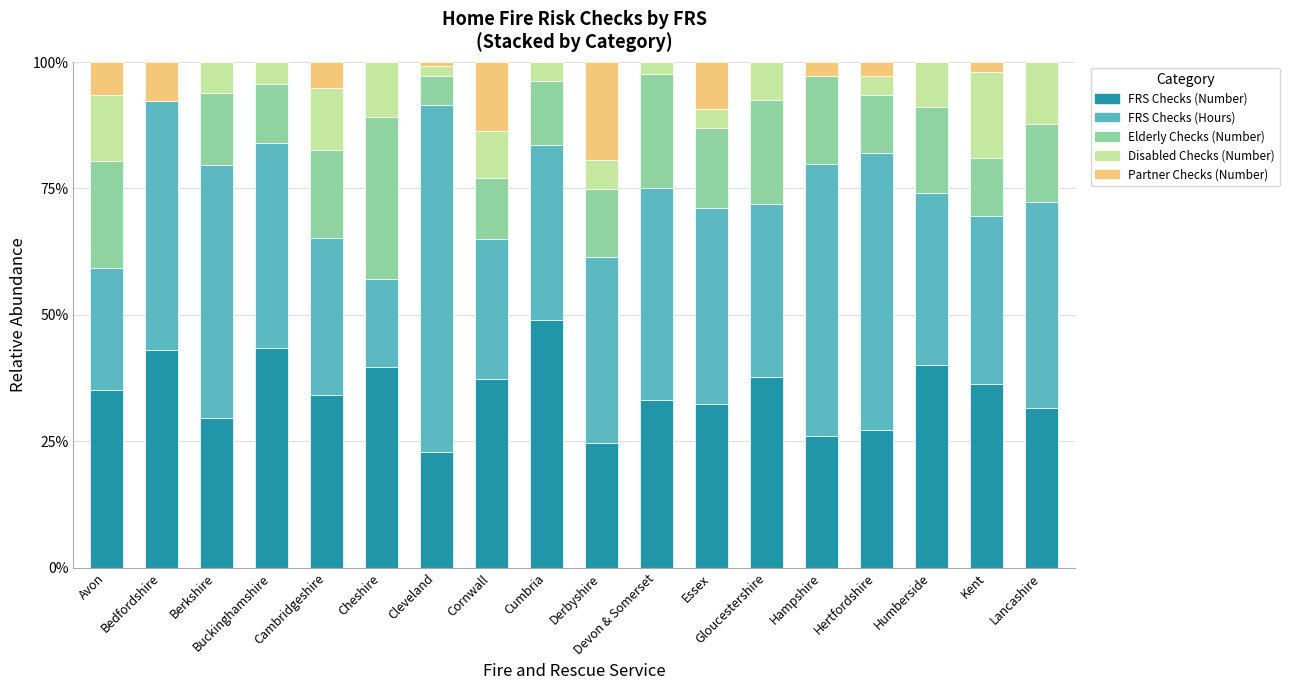

How many distinct data groups are displayed?

5